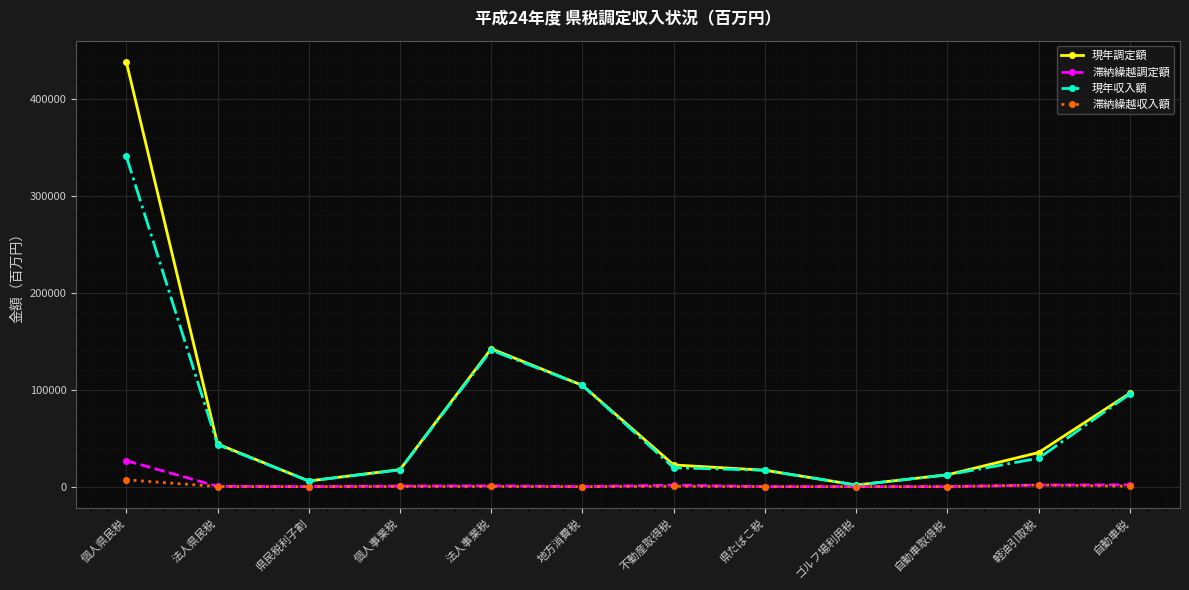

How many lines are shown in the chart?

4